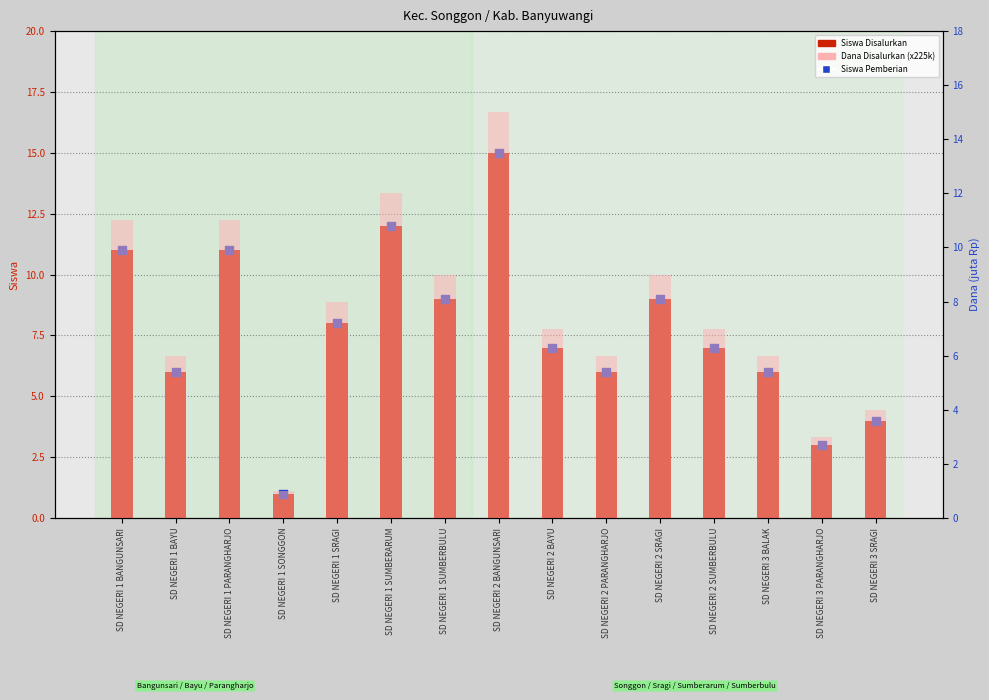

At which category is the sum across all series the highest?

SD NEGERI 2 BANGUNSARI